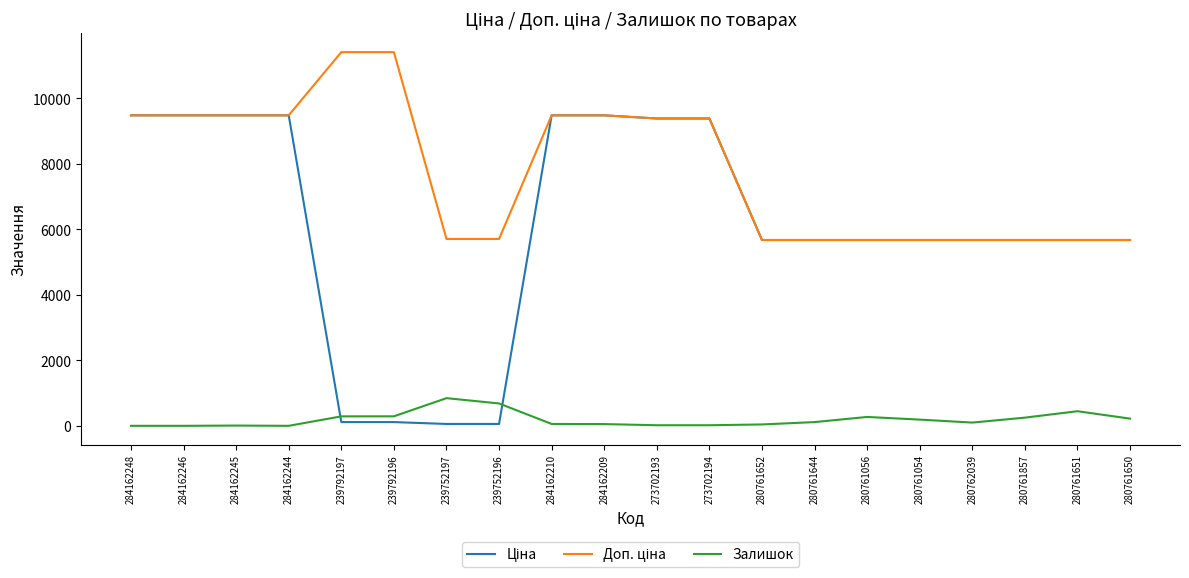

What is the label of the 5th point from the right?

280761054